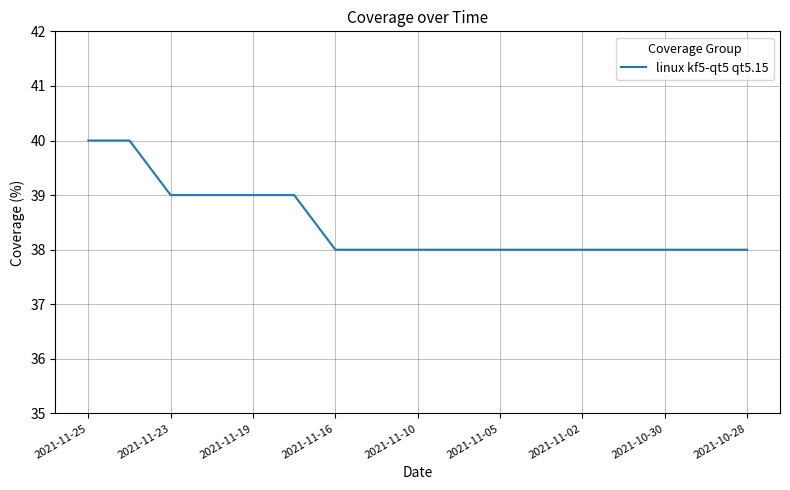

What is the minimum value shown in the chart?

38